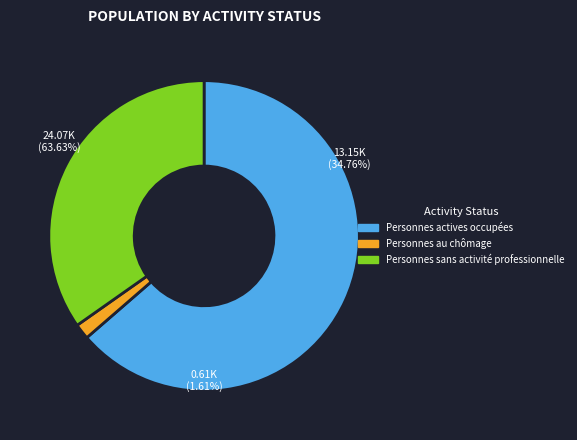

True or false: Personnes actives occupées accounts for 64% of the total.

True